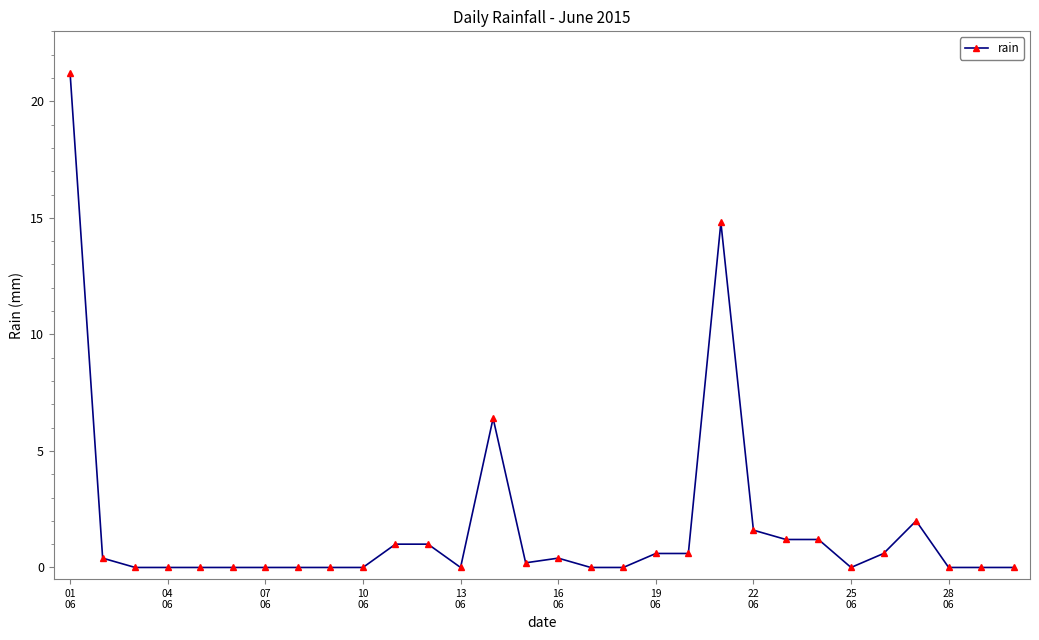

What is the value of the 21st point from the left?

14.8